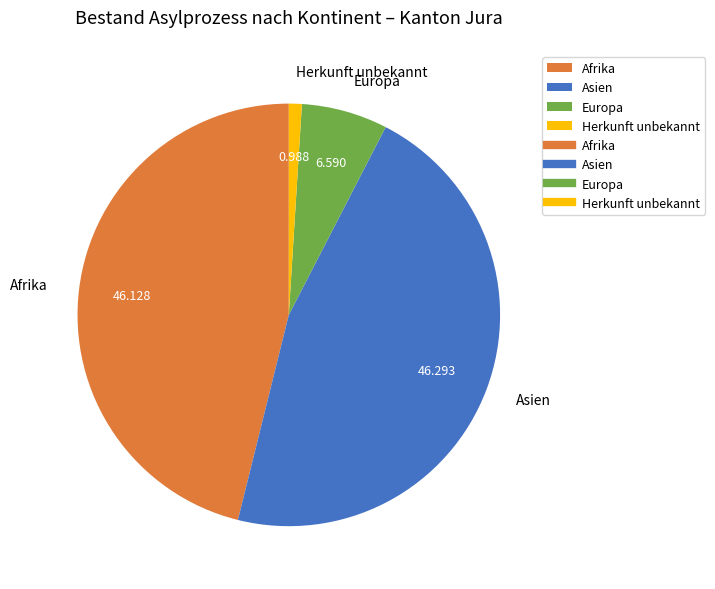

Which category has the smallest portion of the pie?

Herkunft unbekannt